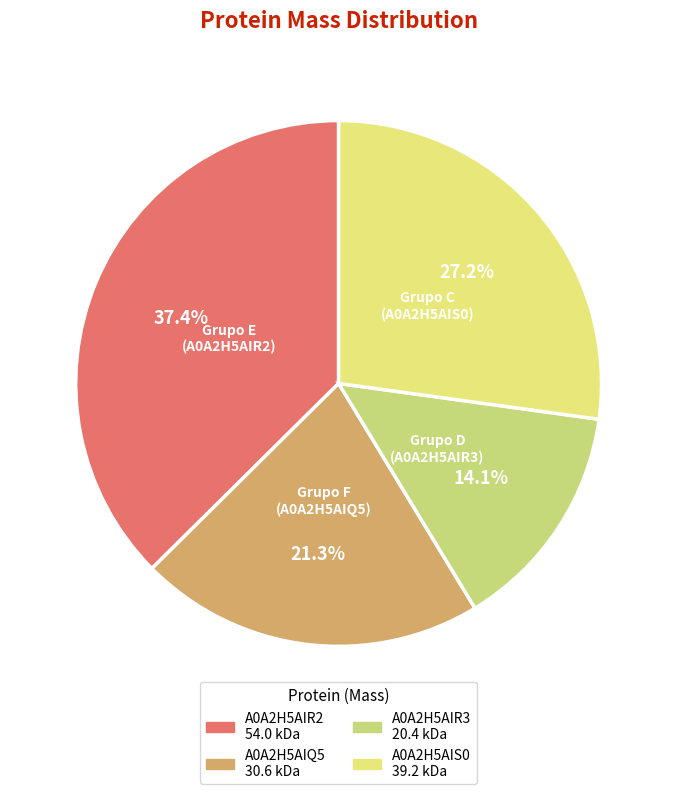

The A0A2H5AIR2 slice represents 45% of the pie. True or false?

False